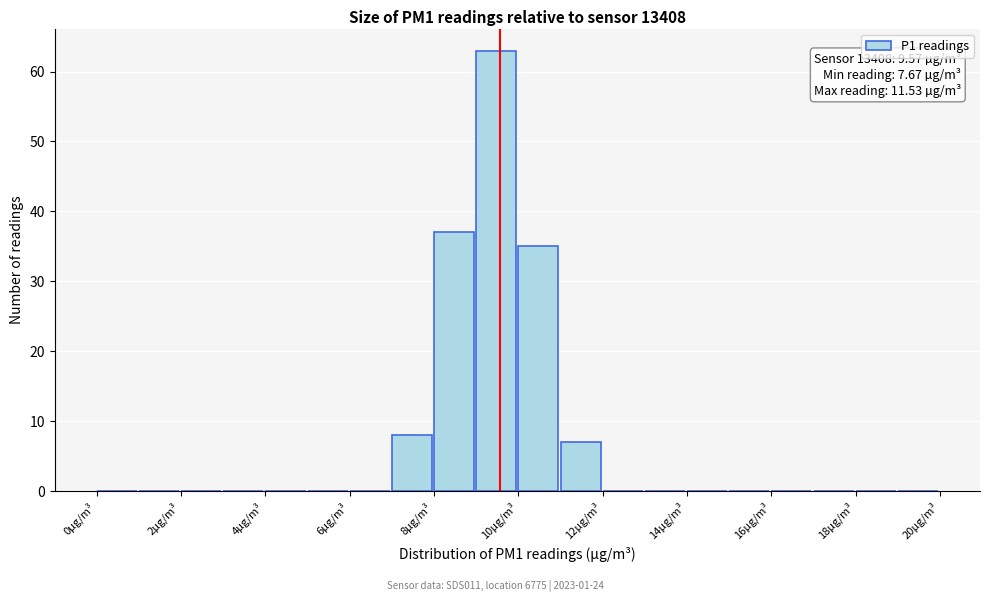

Over which range of the x-axis is the bar tallest?

9 to 10